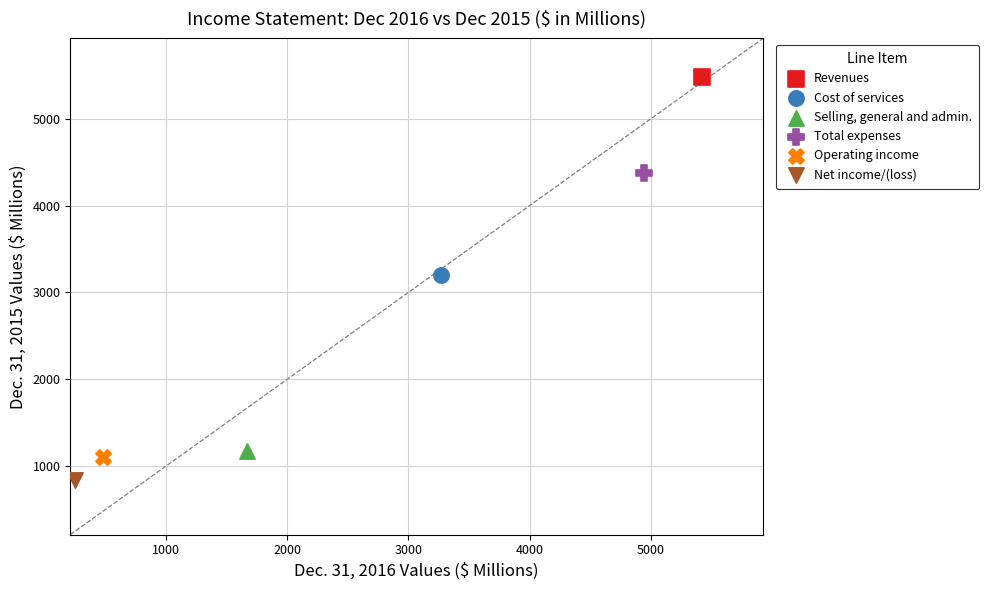

What are all the series names shown in the legend?

Revenues, Cost of services, Selling, general and admin., Total expenses, Operating income, Net income/(loss)